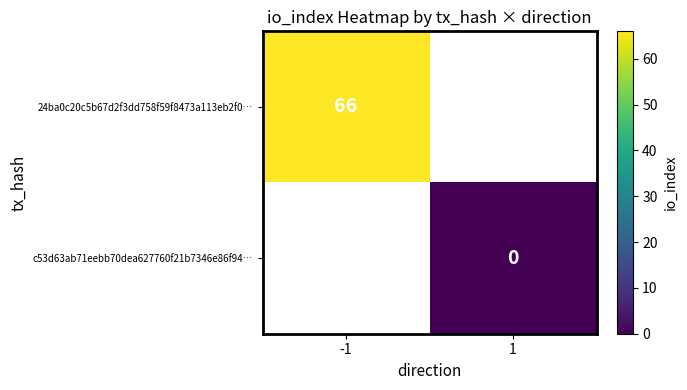

True or false: 24ba0c20c5b67d2f3dd758f59f8473a113eb2f0… has a value of 30 at -1.

False